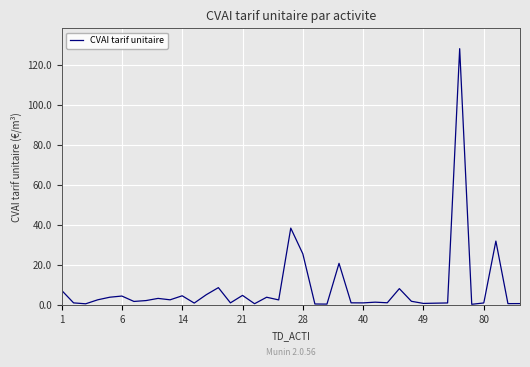

What is the difference between the maximum and minimum values?

127.8